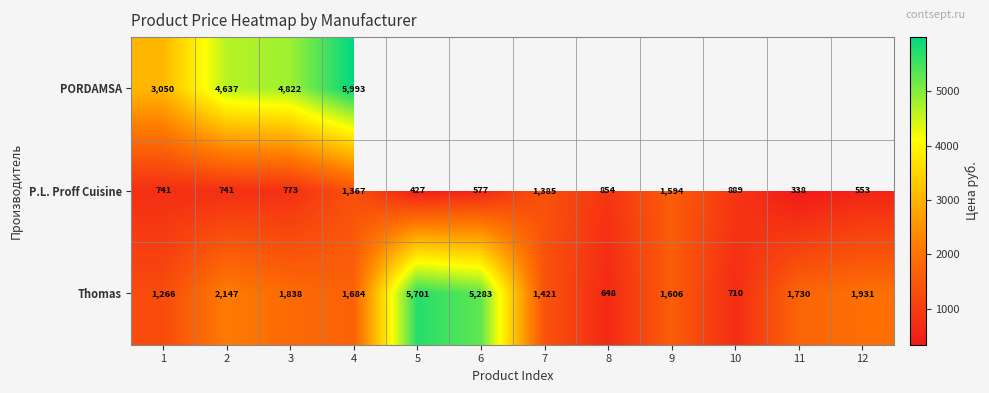

The P.L. Proff Cuisine series shows 211.6 at 1. True or false?

False